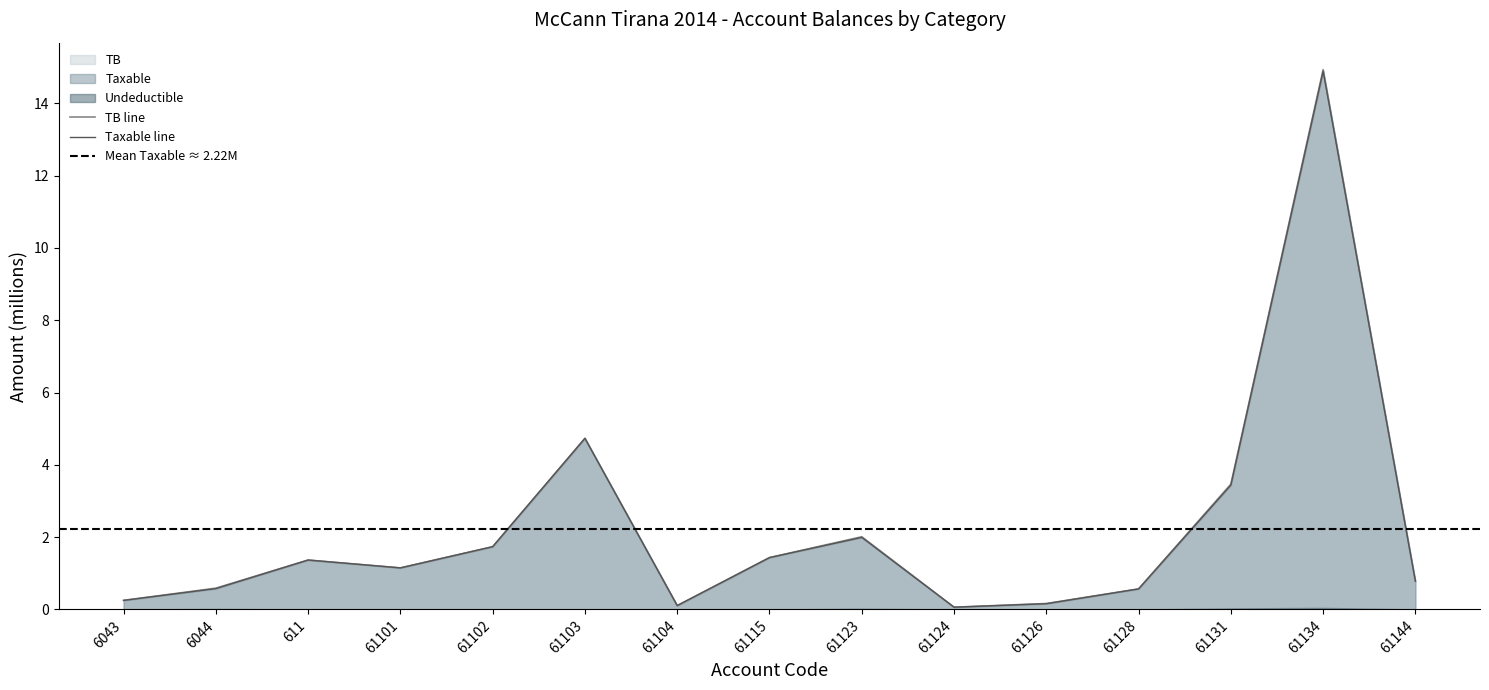

Is it true that Taxable equals 2.0 at 61123?

True